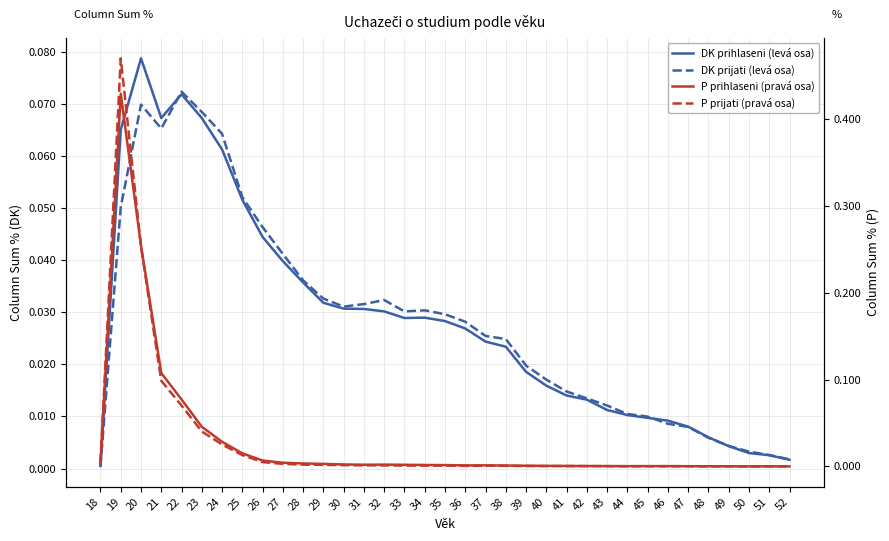

Which category has the lowest value in the P prijati (pravá osa) series?

50